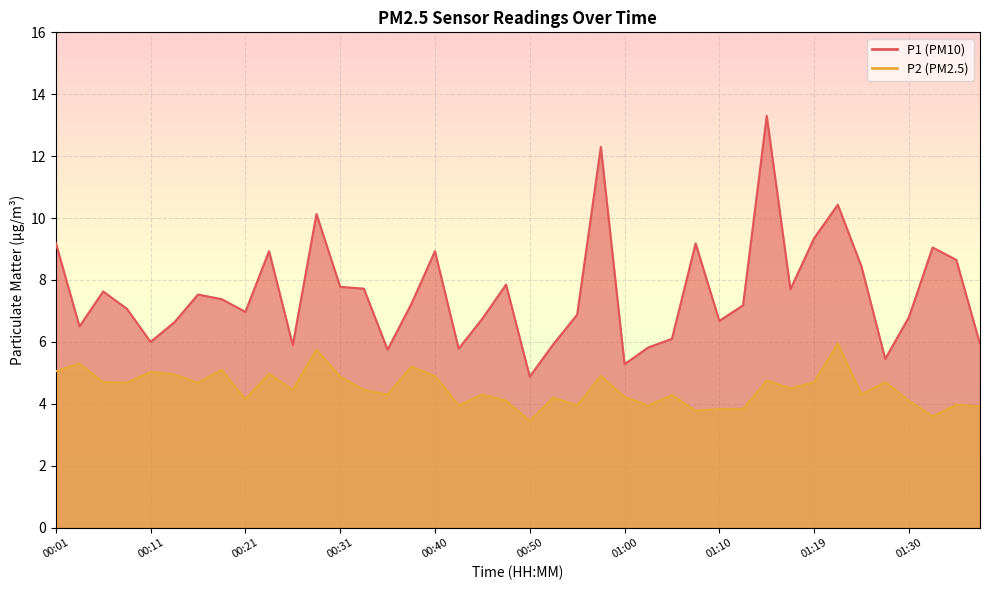

Which has a higher value, 01:24 or 00:01?

00:01